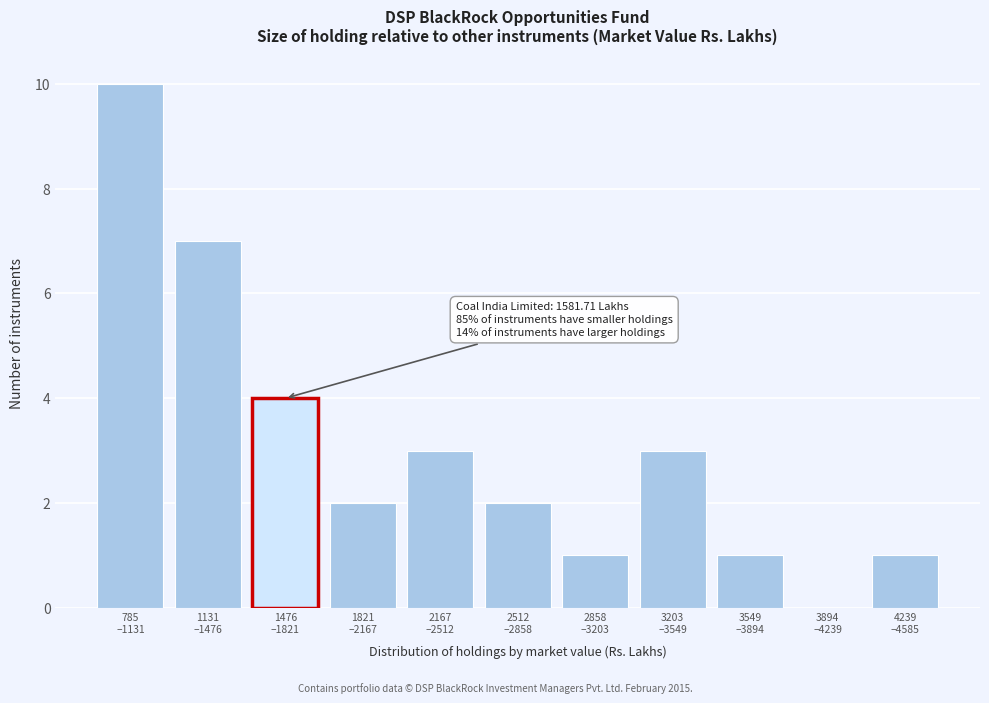

What is the sum of all values?

34